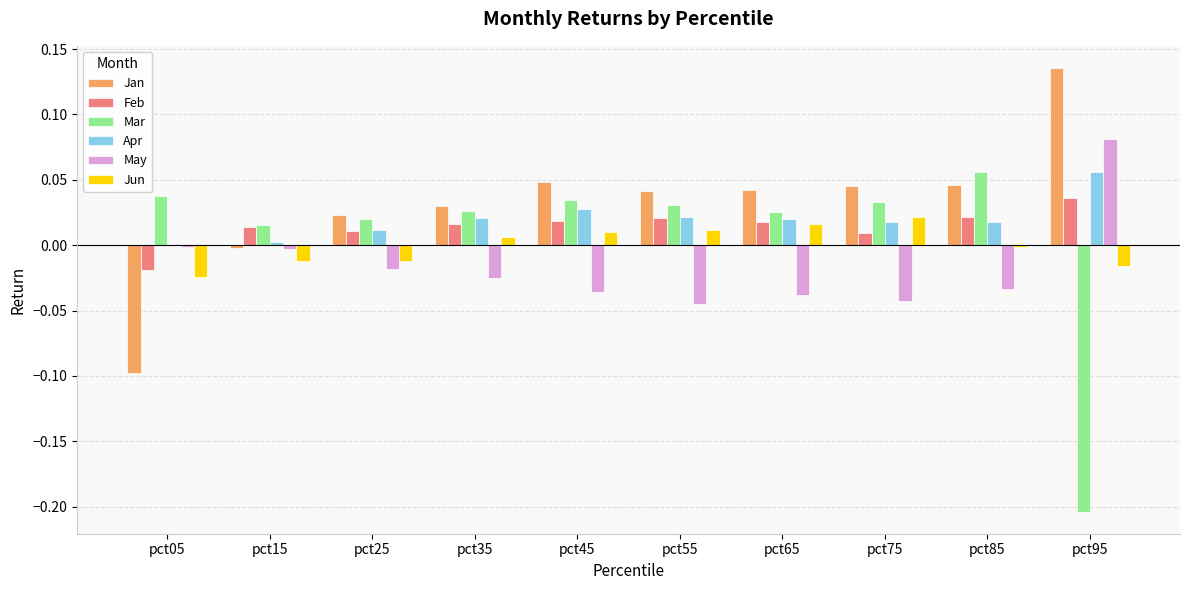

How many series are shown in this chart?

6